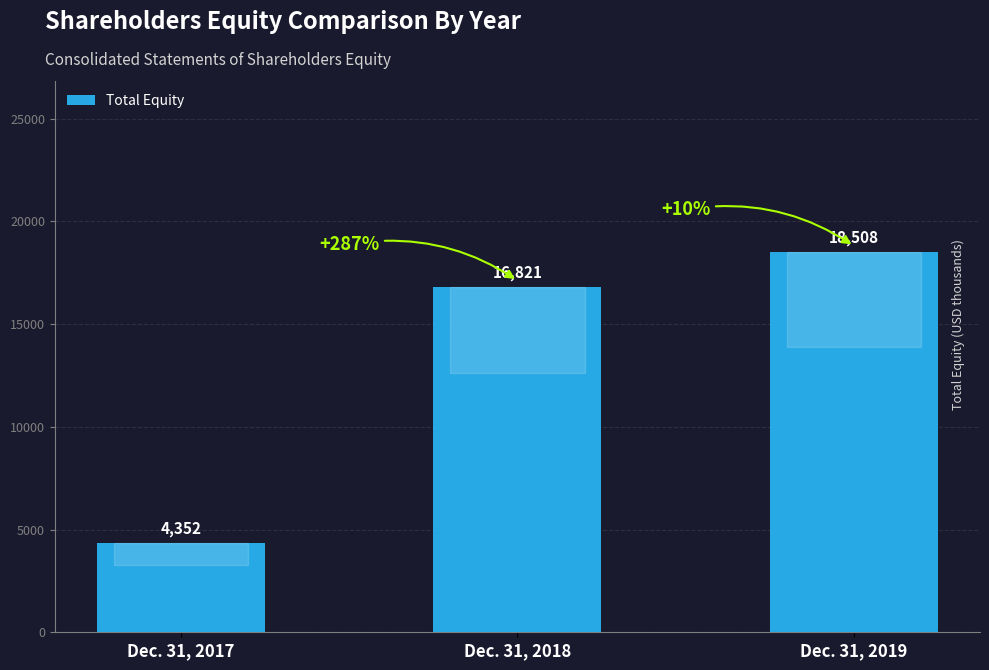

Which has a higher value, Dec. 31, 2018 or Dec. 31, 2017?

Dec. 31, 2018